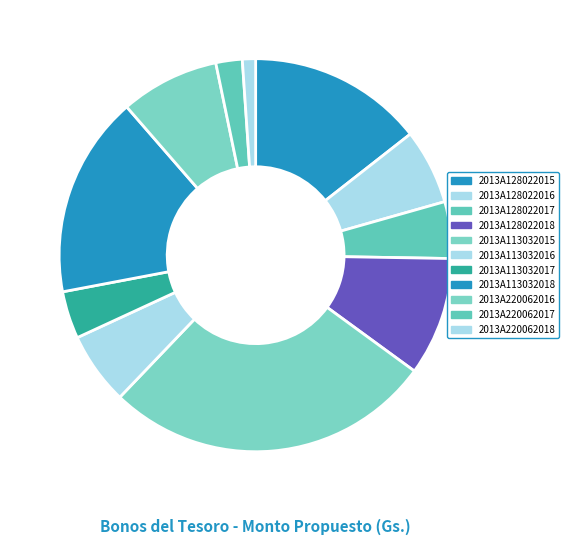

Does 2013A128022017 represent more than half of the total?

No